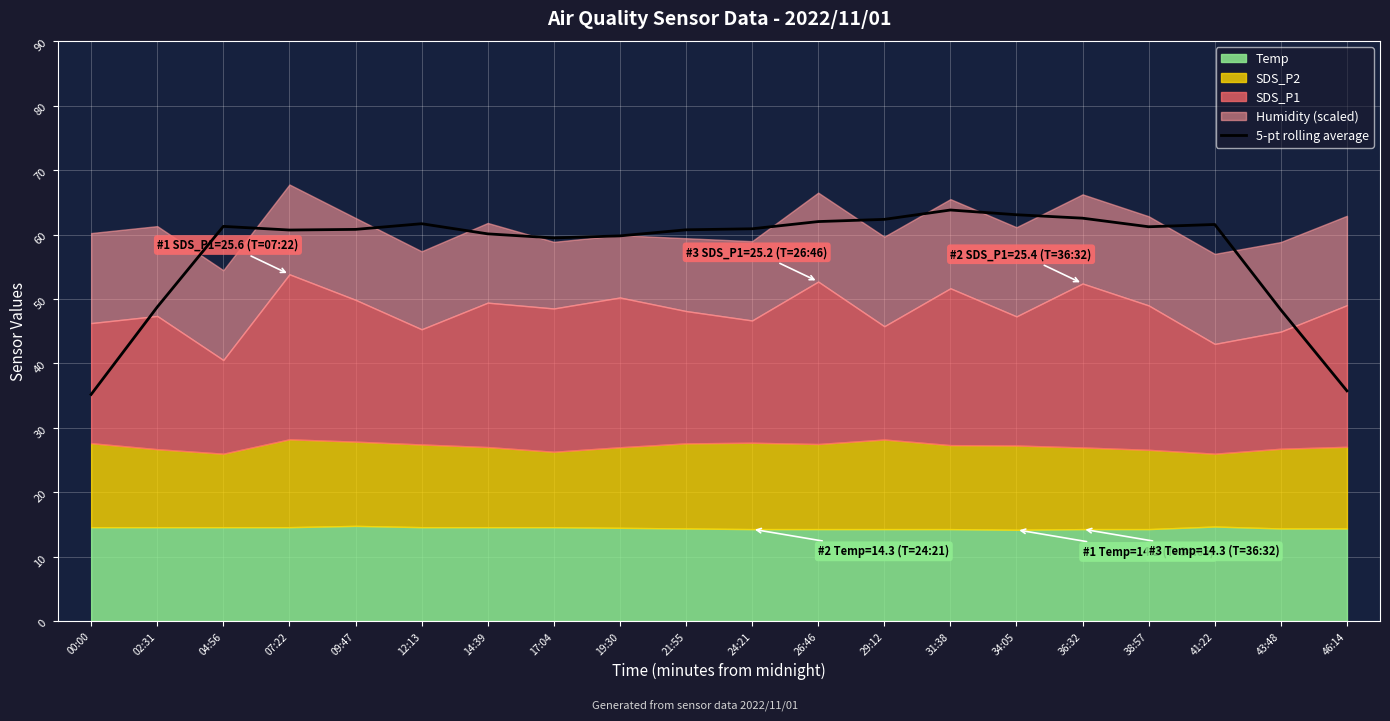

What is the difference between the maximum and second lowest values?

28.1